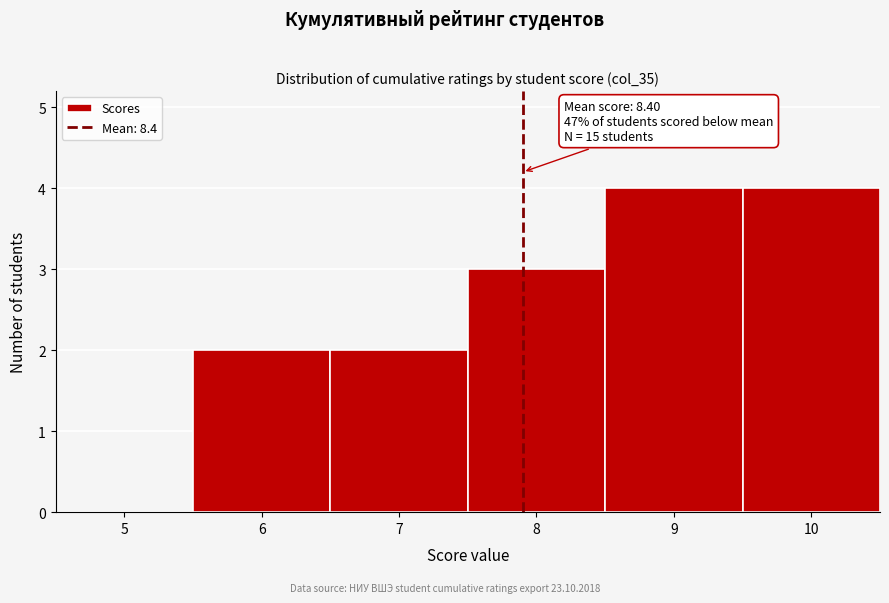

Reading left to right, extract all data points from this chart.

5=0	6=2	7=2	8=3	9=4	10=4